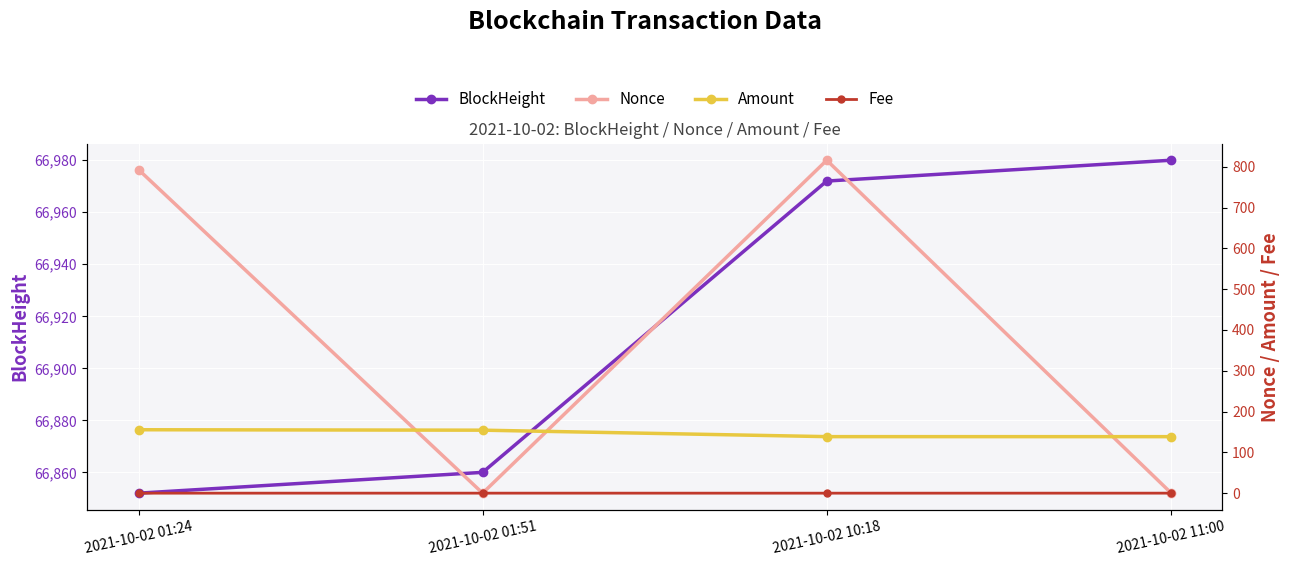

The value of Amount at 2021-10-02 01:51 is 272.5. True or false?

False